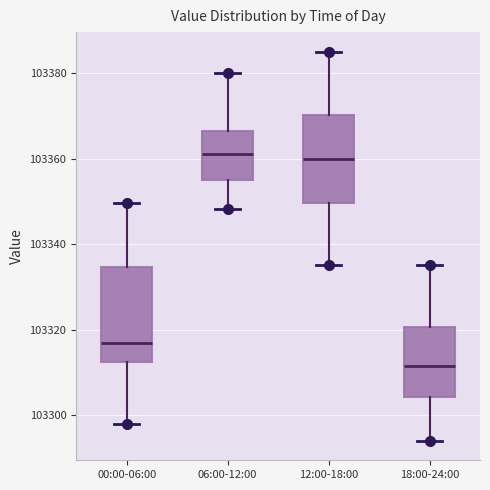

Reading left to right, read every box against the y-axis: the position of its median line, the range the box covers, and the ends of its whiskers. The values are not printed on the chart, so give them approximately, as read against the axis.

00:00-06:00: median 103316, box 103312 to 103334, whiskers 103298 to 103350
06:00-12:00: median 103362, box 103354 to 103366, whiskers 103348 to 103380
12:00-18:00: median 103360, box 103350 to 103370, whiskers 103336 to 103386
18:00-24:00: median 103312, box 103304 to 103320, whiskers 103294 to 103336